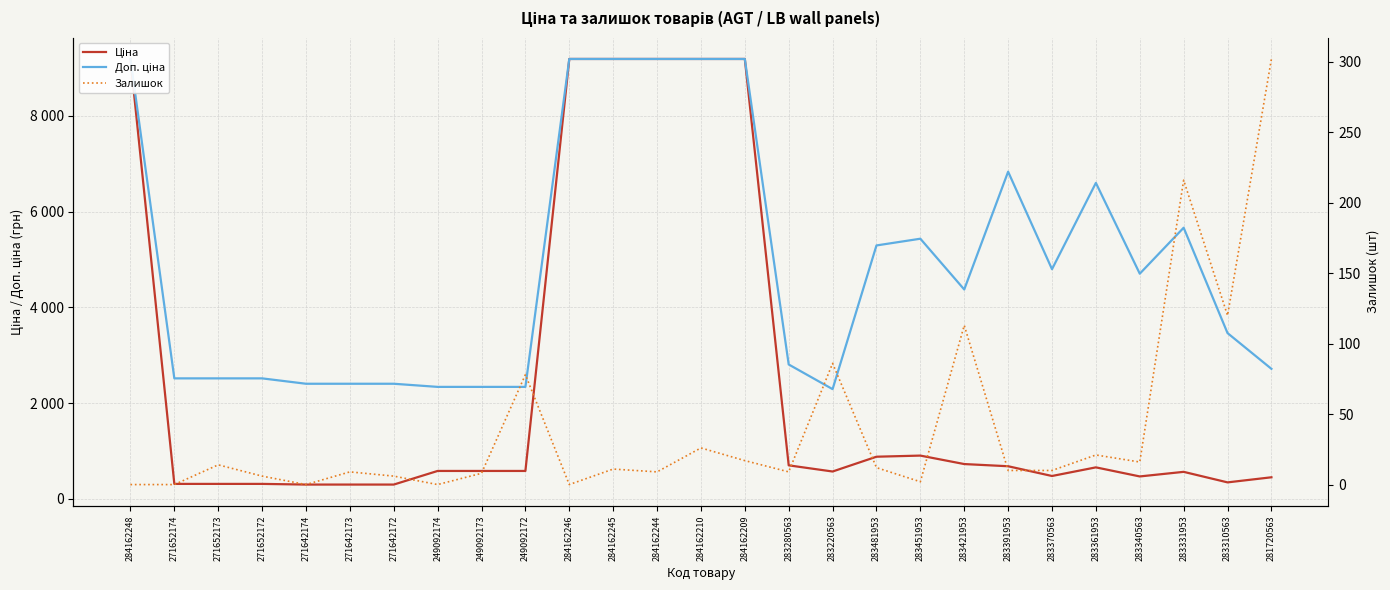

How many interior local valleys does the Ціна series have?

4